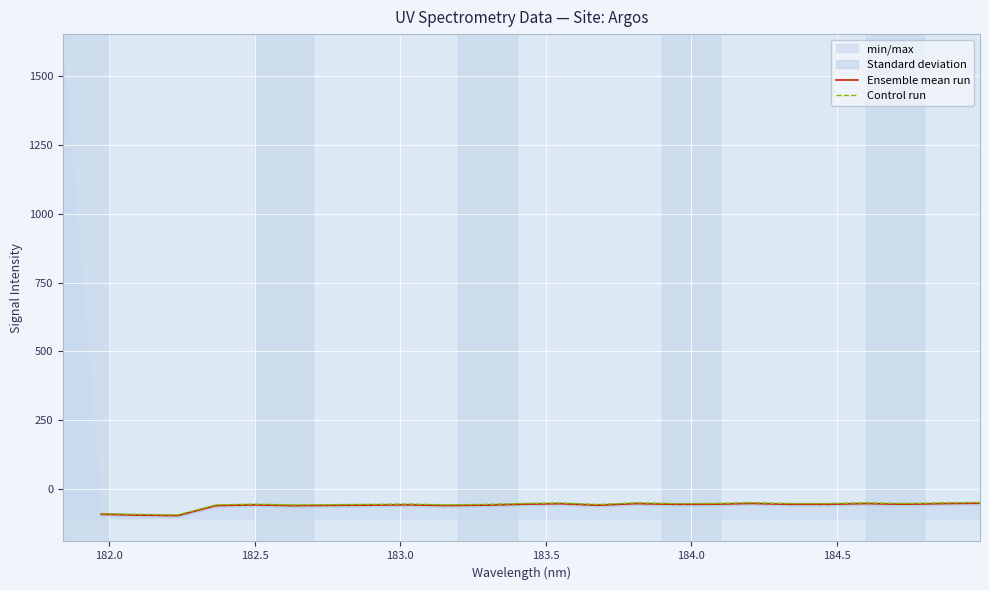

True or false: Control run and Ensemble mean run cross at least once.

False